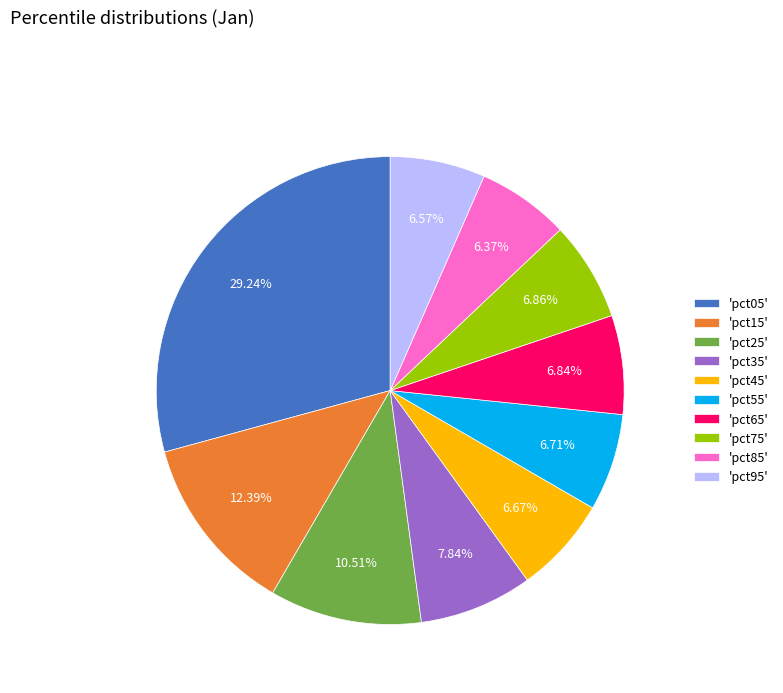

Which has a higher value, 'pct45' or 'pct35'?

'pct35'